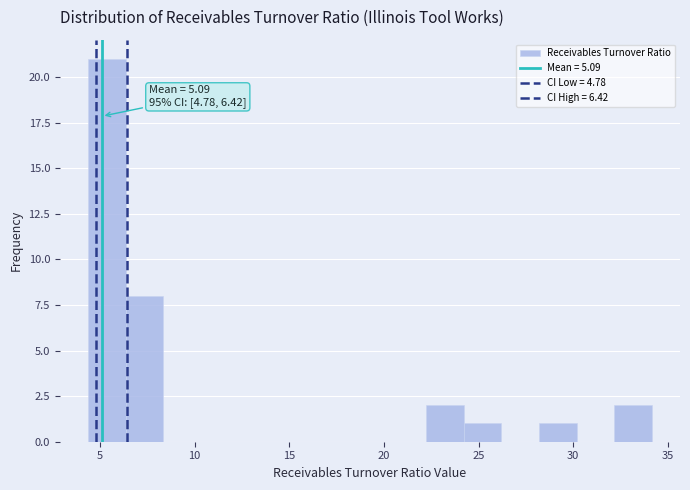

Around what value on the x-axis is the tallest bar? Give the approximate position of its centre, as read against the axis.

5.5